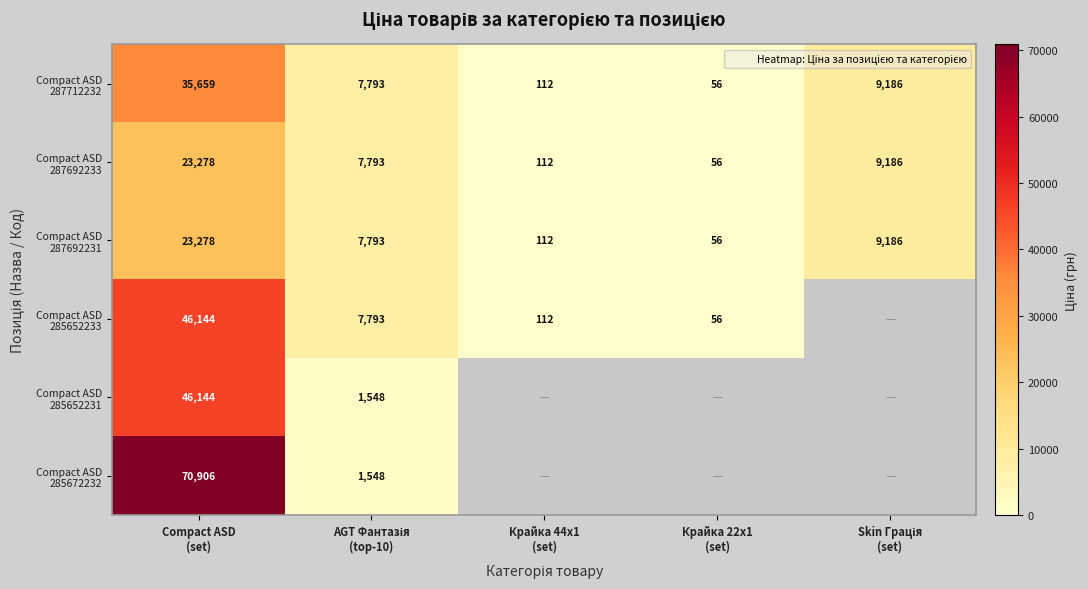

Which has a higher value, Compact ASD
(set) or Skin Грація
(set)?

Compact ASD
(set)